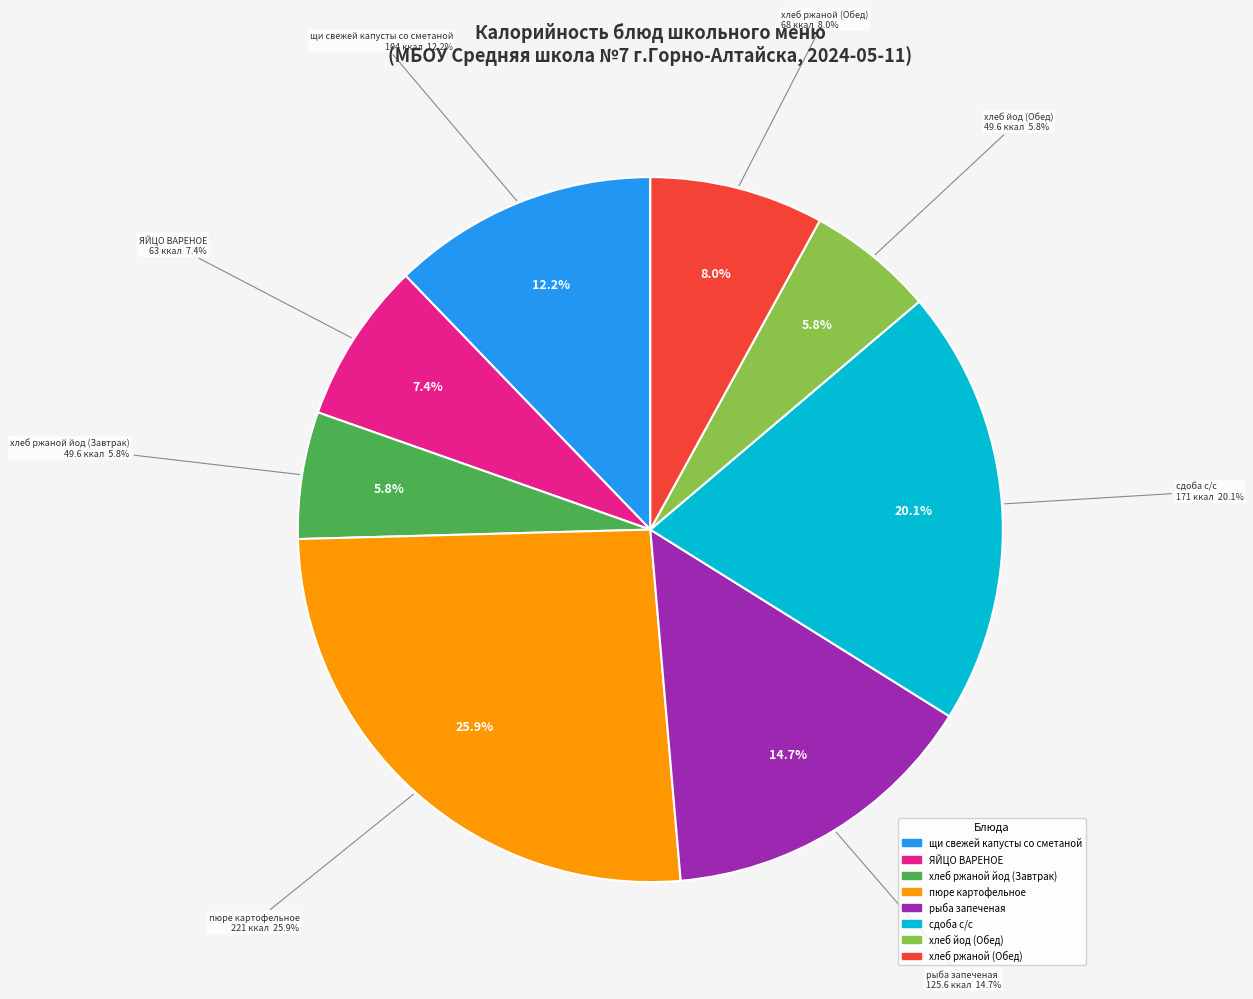

Count the number of slices in the pie.

8